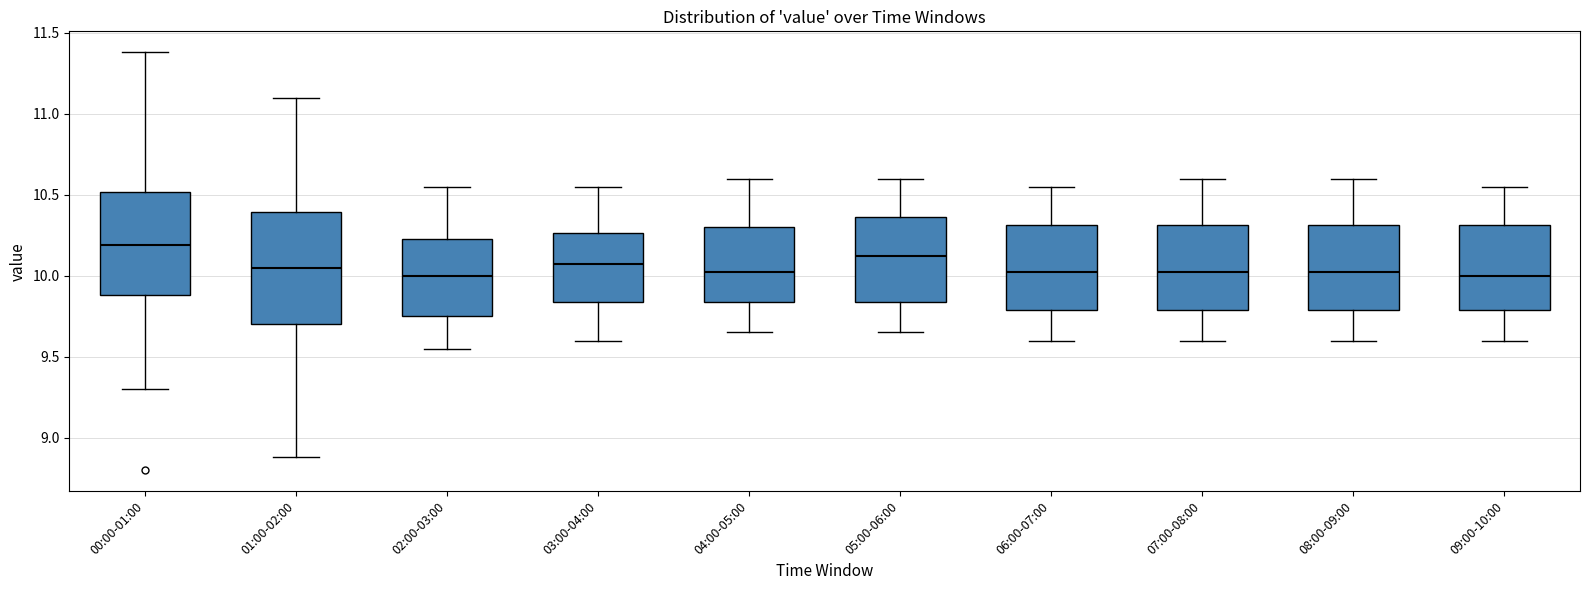

Reading left to right, read every box against the y-axis: the position of its median line, the range the box covers, and the ends of its whiskers. The values are not printed on the chart, so give them approximately, as read against the axis.

00:00-01:00: median 10.20, box 9.90 to 10.50, whiskers 9.30 to 11.40
01:00-02:00: median 10.05, box 9.70 to 10.40, whiskers 8.90 to 11.10
02:00-03:00: median 10.00, box 9.75 to 10.25, whiskers 9.55 to 10.55
03:00-04:00: median 10.10, box 9.85 to 10.25, whiskers 9.60 to 10.55
04:00-05:00: median 10.05, box 9.85 to 10.30, whiskers 9.65 to 10.60
05:00-06:00: median 10.15, box 9.85 to 10.35, whiskers 9.65 to 10.60
06:00-07:00: median 10.05, box 9.80 to 10.30, whiskers 9.60 to 10.55
07:00-08:00: median 10.05, box 9.80 to 10.30, whiskers 9.60 to 10.60
08:00-09:00: median 10.05, box 9.80 to 10.30, whiskers 9.60 to 10.60
09:00-10:00: median 10.00, box 9.80 to 10.30, whiskers 9.60 to 10.55